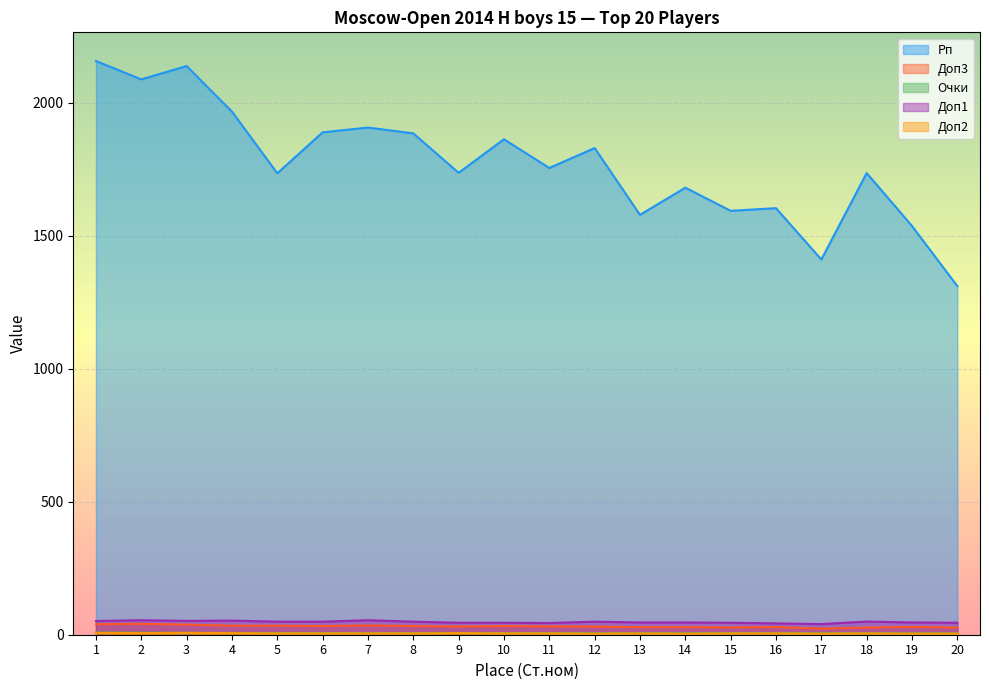

What is the minimum value for Доп1?

40.0